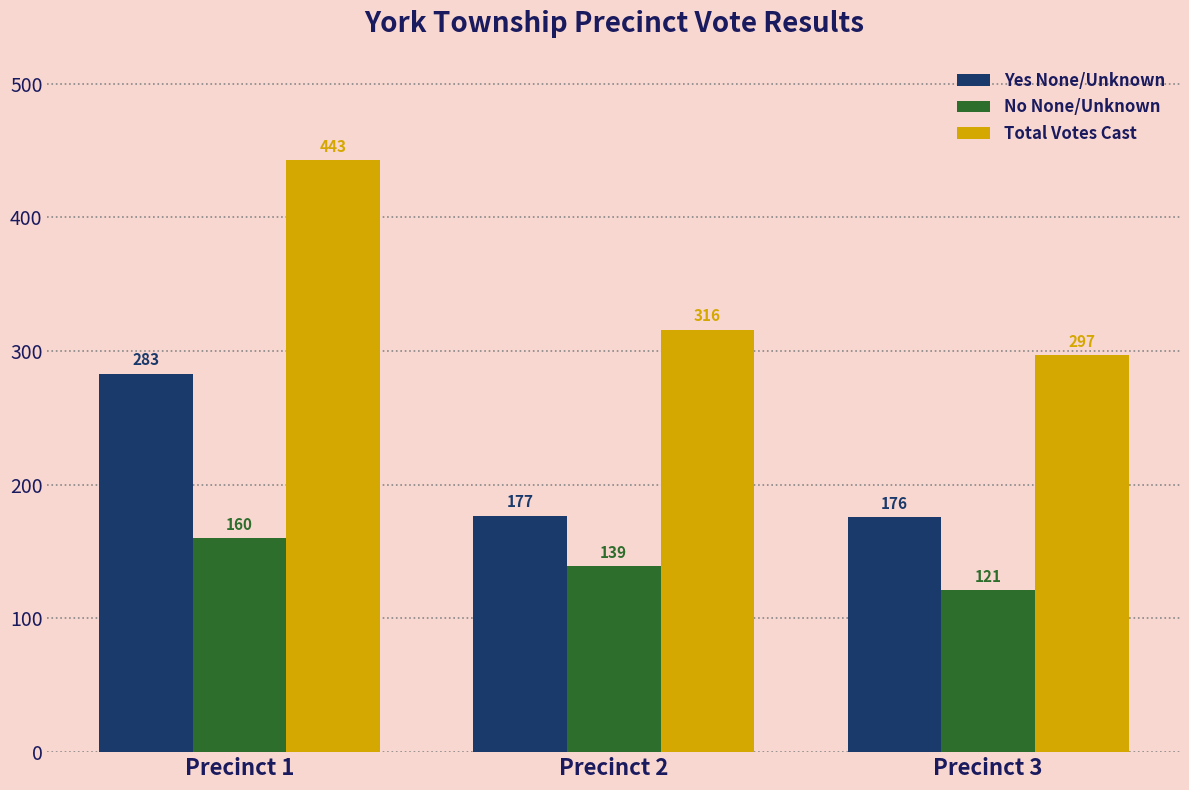

What are all the series names shown in the legend?

Yes None/Unknown, No None/Unknown, Total Votes Cast